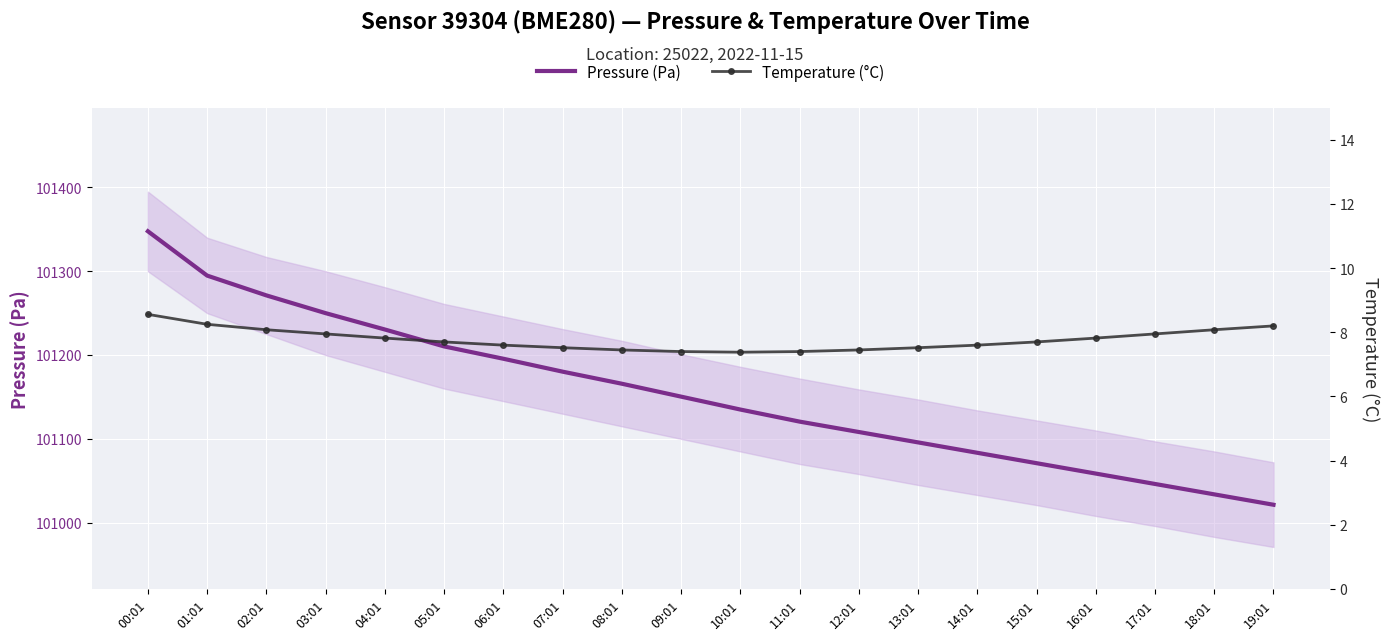

What is the difference between the highest and lowest values at 11:01?

101113.2